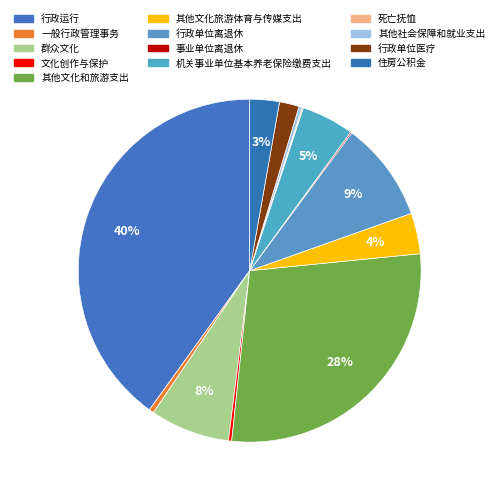

Which slice is the largest?

行政运行